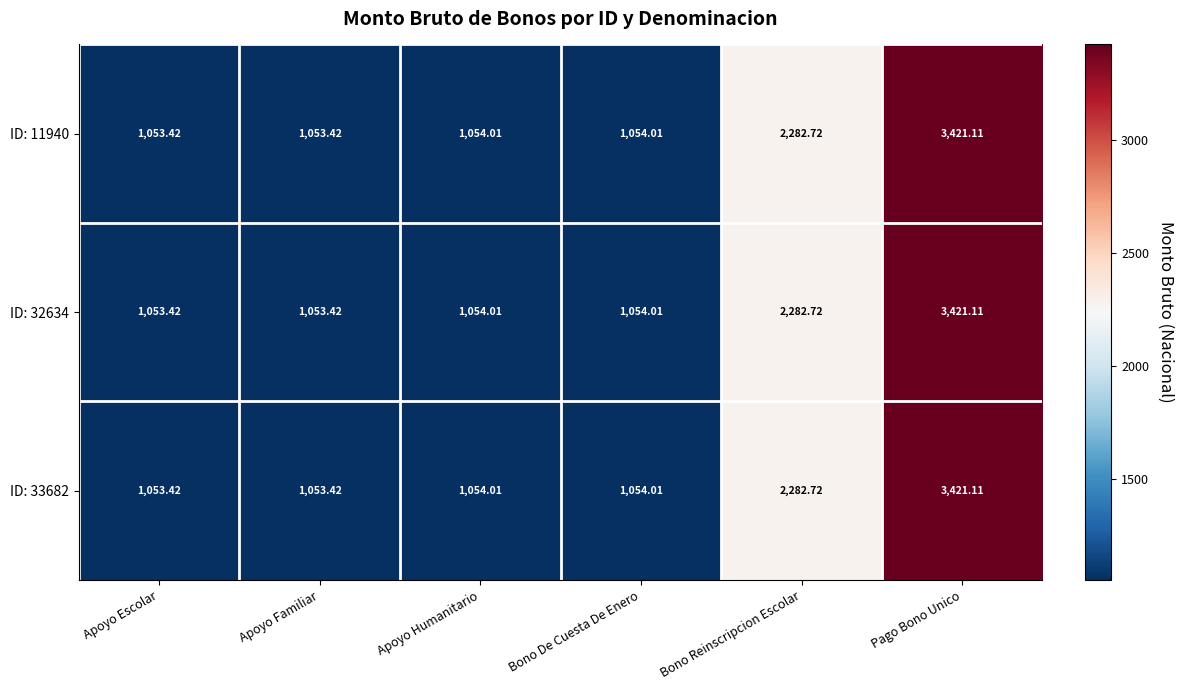

Is the value of ID: 11940 at Pago Bono Unico greater than the value of ID: 33682 at Bono De Cuesta De Enero?

Yes